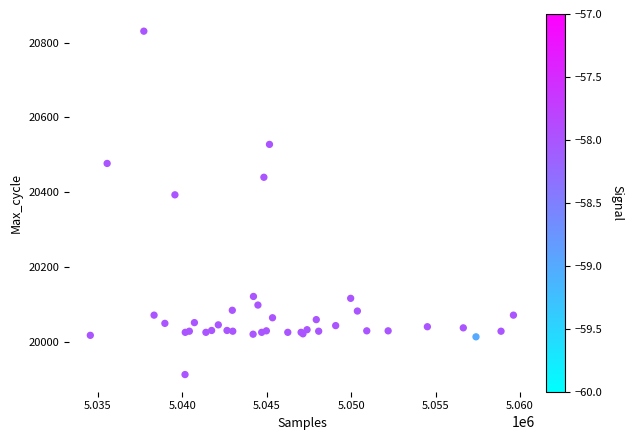

What Y value in the scatter plot is closest to 20371?

20393